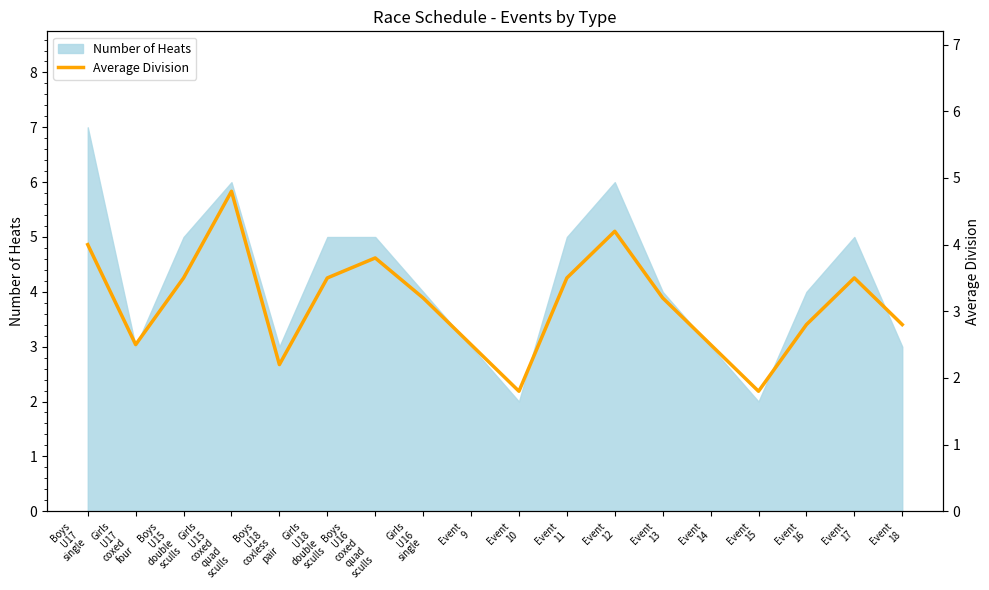

True or false: the data has more than 0 interior local peaks.

True